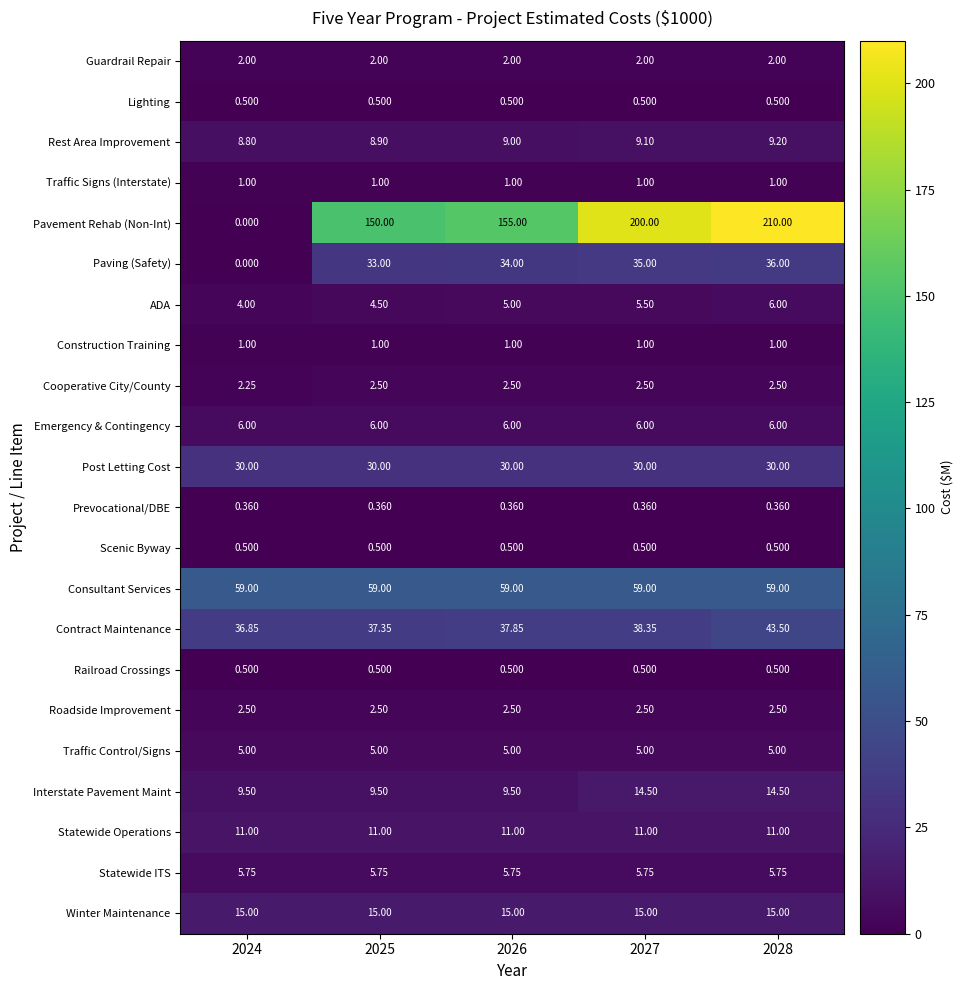

Between 2025 and 2027, which series saw the biggest shift?

Pavement Rehab (Non-Int)